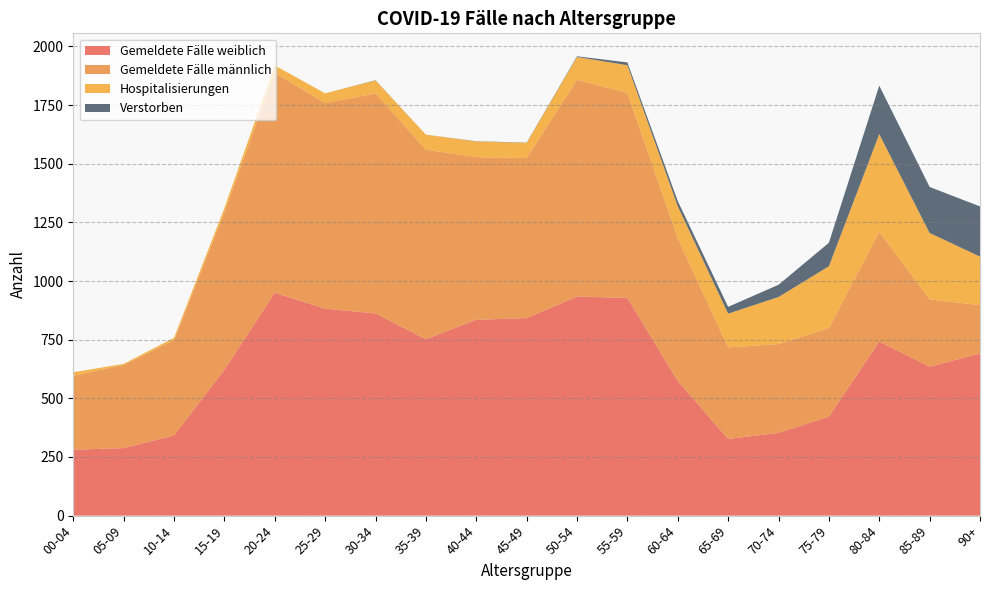

Reading right to left, what are all the values shown in this chart?

Gemeldete Fälle weiblich: 90+=691	85-89=635	80-84=742	75-79=422	70-74=353	65-69=327	60-64=574	55-59=928	50-54=934	45-49=842	40-44=835	35-39=752	30-34=862	25-29=882	20-24=950	15-19=622	10-14=342	05-09=288	00-04=281
Gemeldete Fälle männlich: 90+=206	85-89=287	80-84=468	75-79=377	70-74=378	65-69=390	60-64=608	55-59=874	50-54=924	45-49=682	40-44=693	35-39=808	30-34=938	25-29=876	20-24=938	15-19=671	10-14=406	05-09=354	00-04=315
Hospitalisierungen: 90+=207	85-89=283	80-84=416	75-79=264	70-74=201	65-69=144	60-64=137	55-59=118	50-54=97	45-49=65	40-44=67	35-39=64	30-34=55	25-29=42	20-24=31	15-19=18	10-14=10	05-09=5	00-04=15
Verstorben: 90+=214	85-89=196	80-84=207	75-79=100	70-74=52	65-69=29	60-64=22	55-59=12	50-54=3	45-49=1	40-44=1	35-39=0	30-34=1	25-29=0	20-24=0	15-19=0	10-14=0	05-09=0	00-04=0